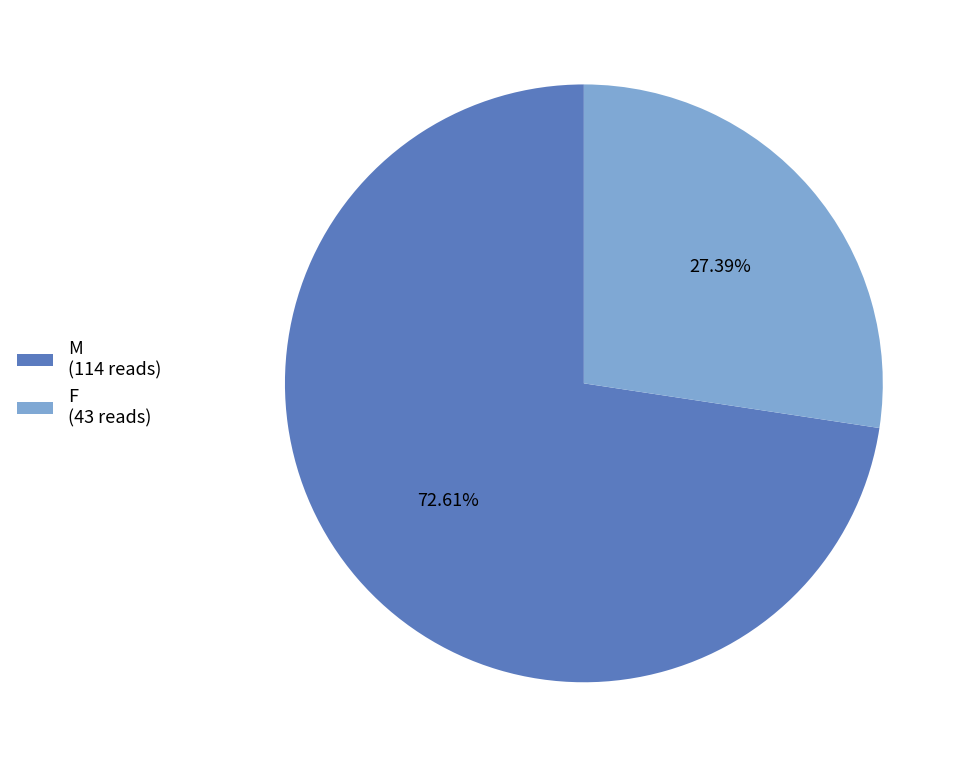

To the nearest percent, what is the difference between the F and M slice percentages?

45%